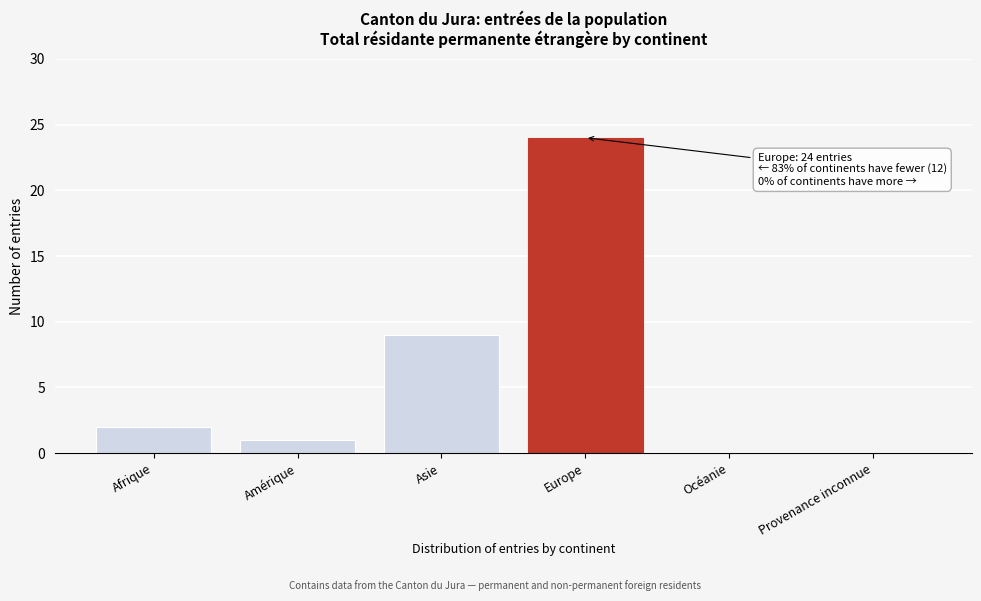

Reading left to right, extract all data points from this chart.

Afrique=2	Amérique=1	Asie=9	Europe=24	Océanie=0	Provenance inconnue=0